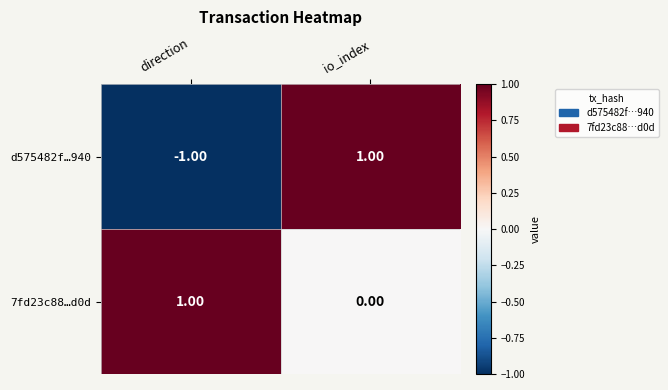

Where is 7fd23c88…d0d nearest to the value 0?

io_index